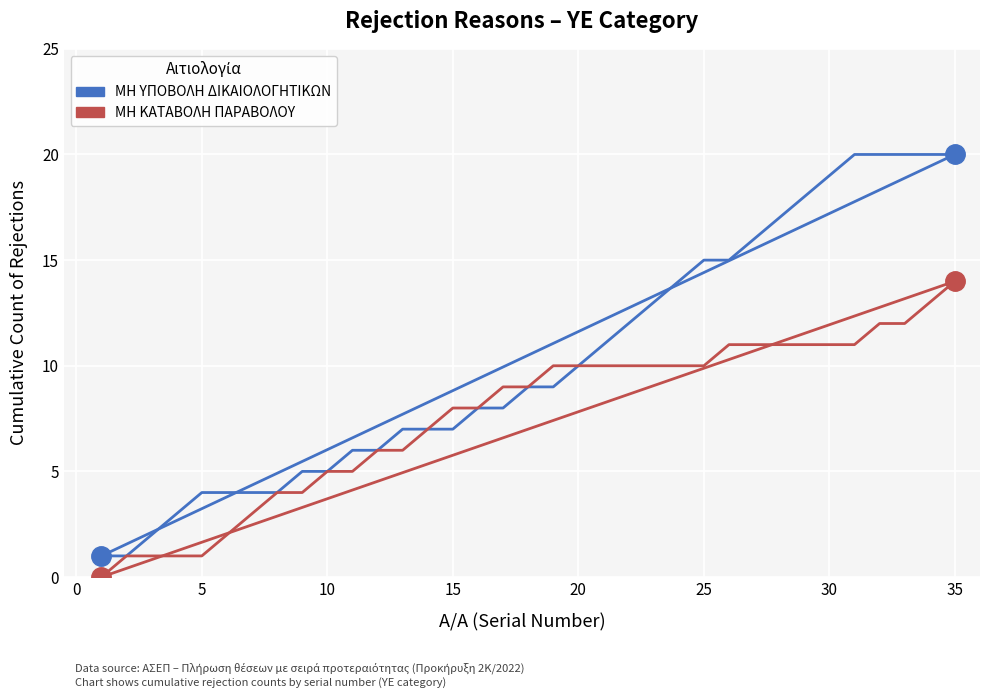

Count the number of categories in the chart.

35